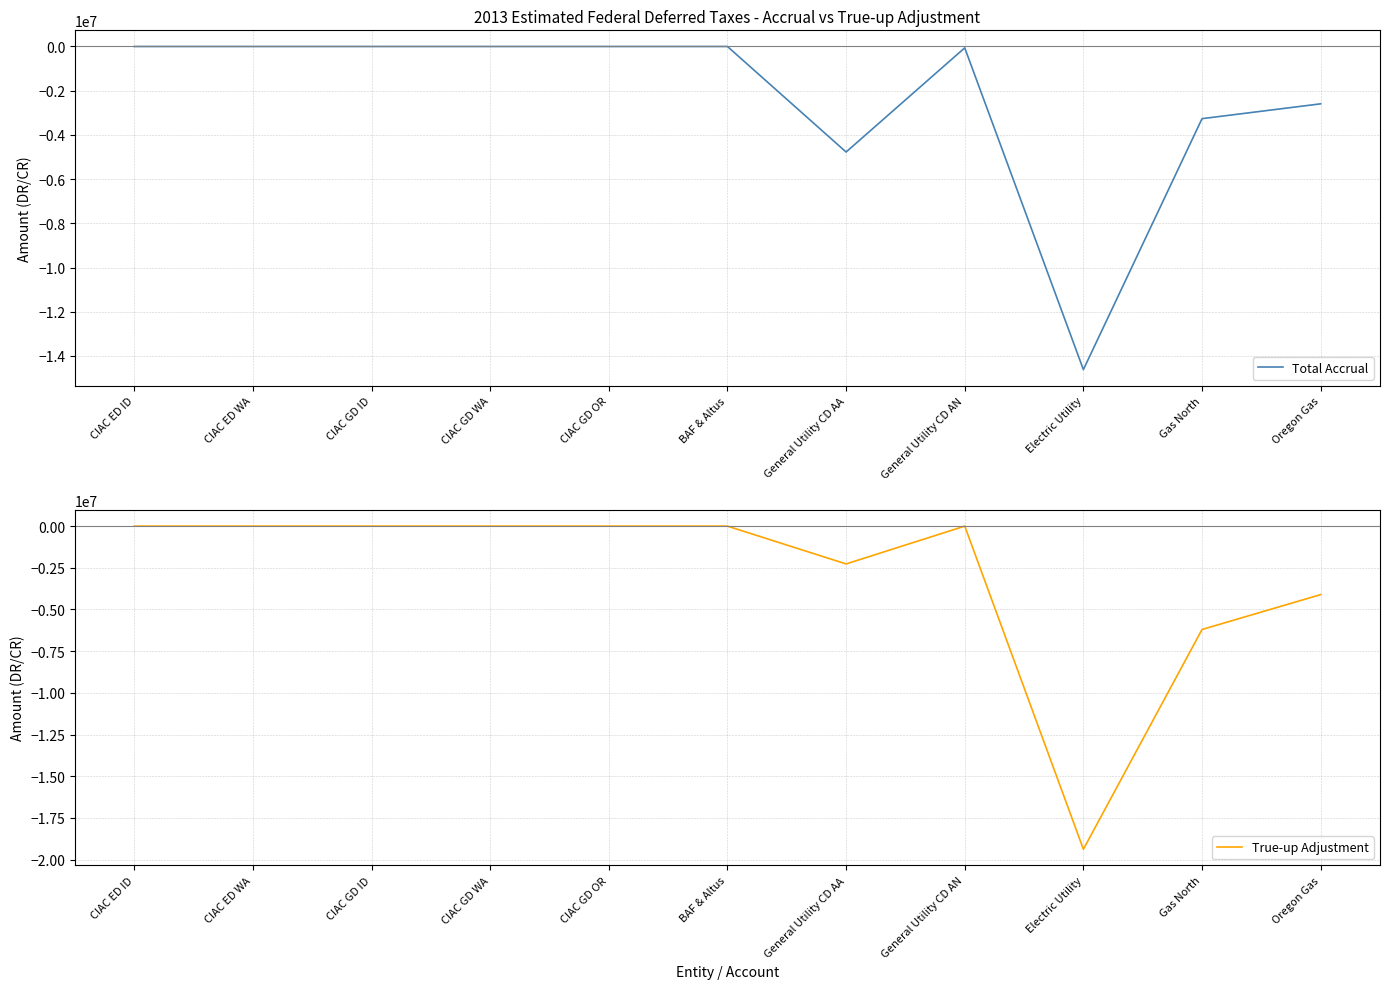

Count the number of data series in this chart.

2